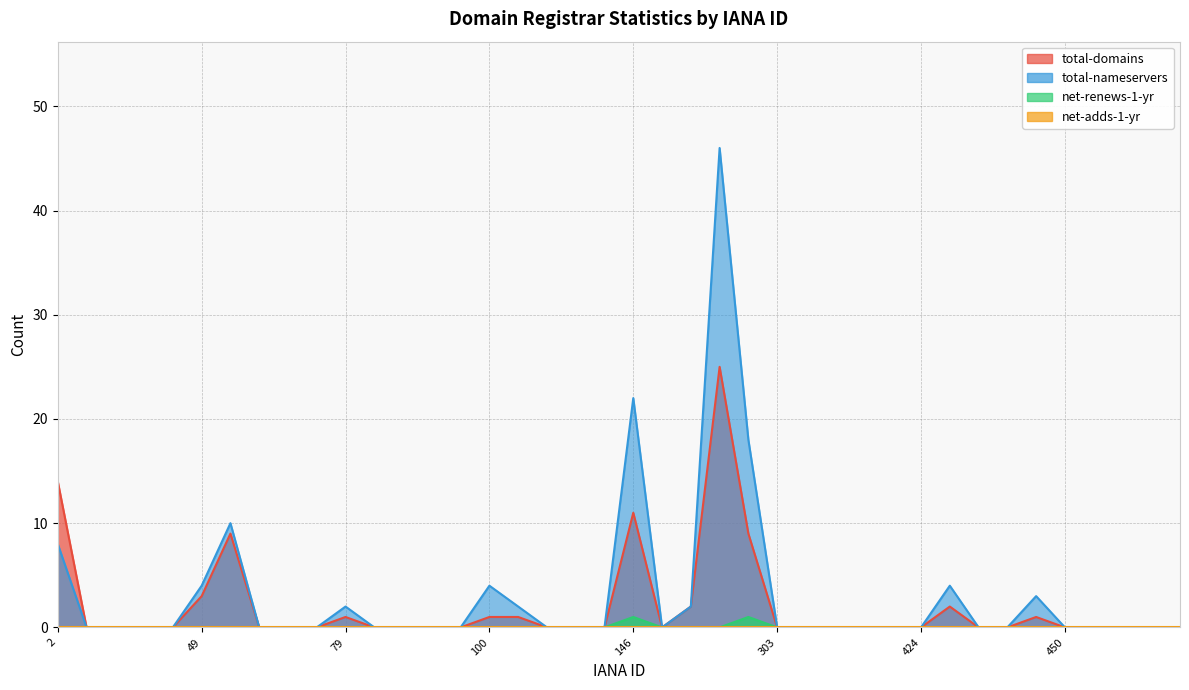

At which label does total-domains reach its peak?

292